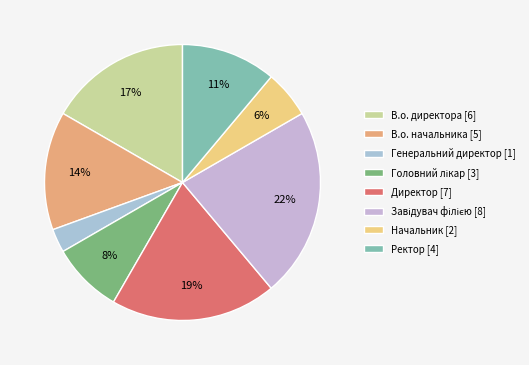

Is В.о. директора the majority of the pie?

No